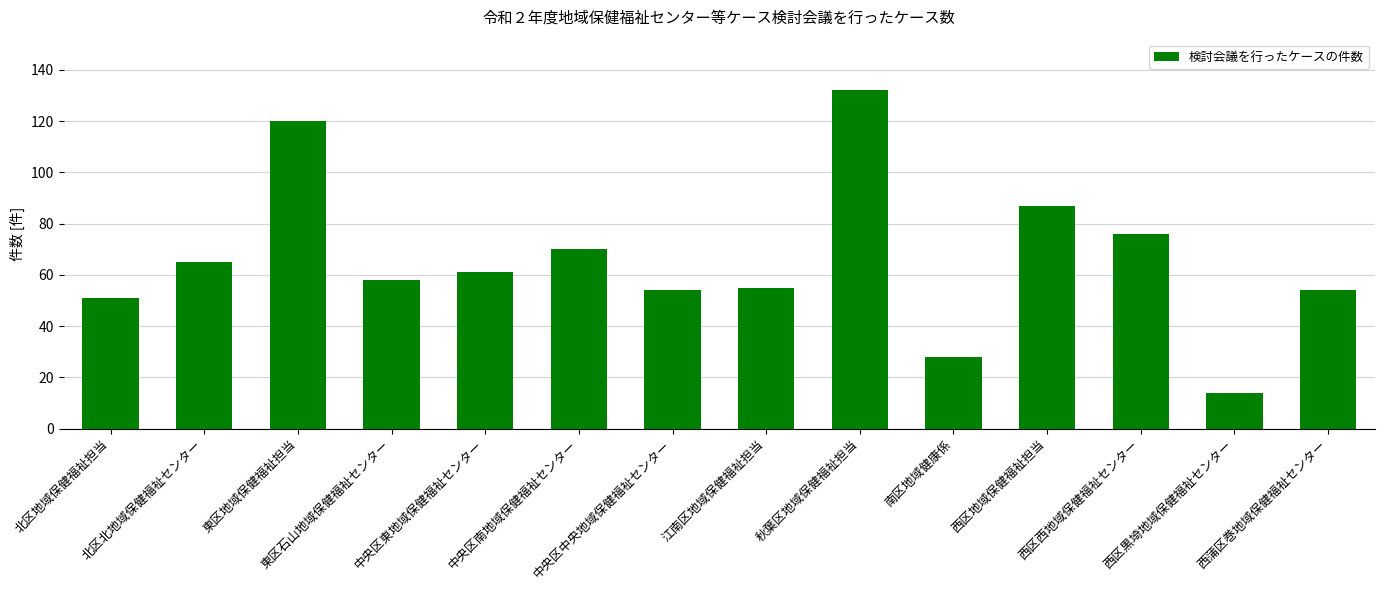

Reading right to left, transcribe all the data shown in this chart.

西蒲区巻地域保健福祉センター=54	西区黒埼地域保健福祉センター=14	西区西地域保健福祉センター=76	西区地域保健福祉担当=87	南区地域健康係=28	秋葉区地域保健福祉担当=132	江南区地域保健福祉担当=55	中央区中央地域保健福祉センター=54	中央区南地域保健福祉センター=70	中央区東地域保健福祉センター=61	東区石山地域保健福祉センター=58	東区地域保健福祉担当=120	北区北地域保健福祉センター=65	北区地域保健福祉担当=51